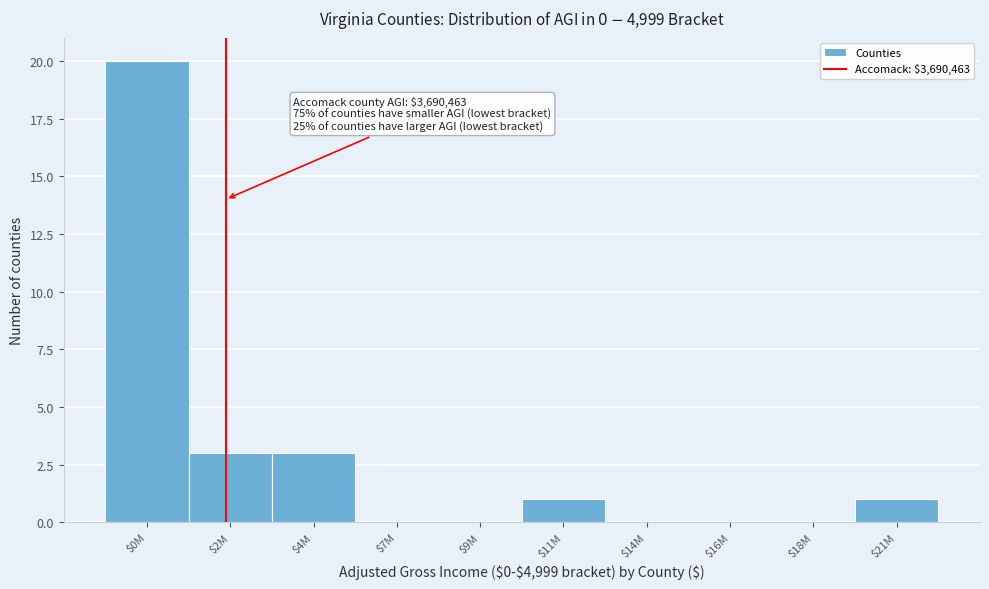

What is the sum of all values?

28